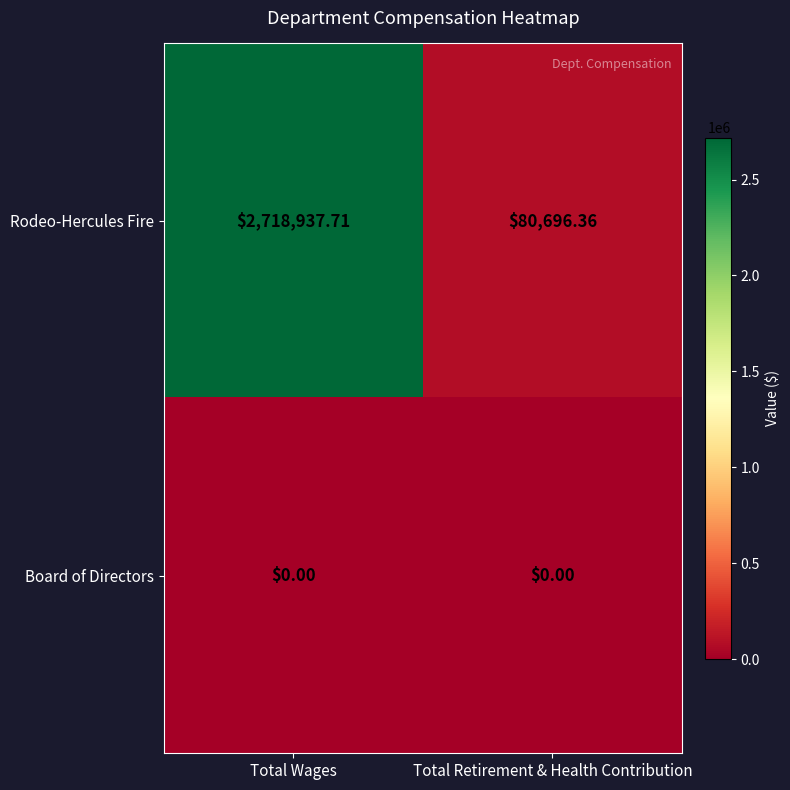

List the series in order of their peak value, lowest first.

Board of Directors, Rodeo-Hercules Fire